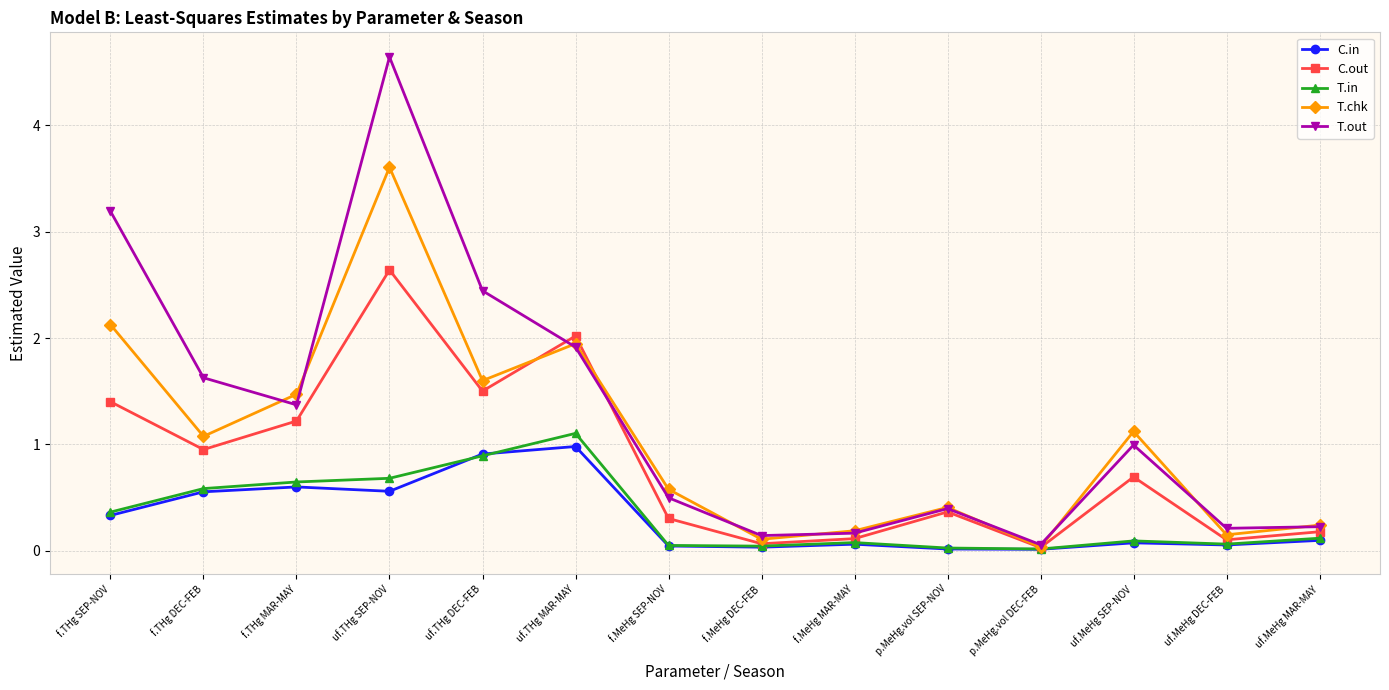

What are all the series names shown in the legend?

C.in, C.out, T.in, T.chk, T.out